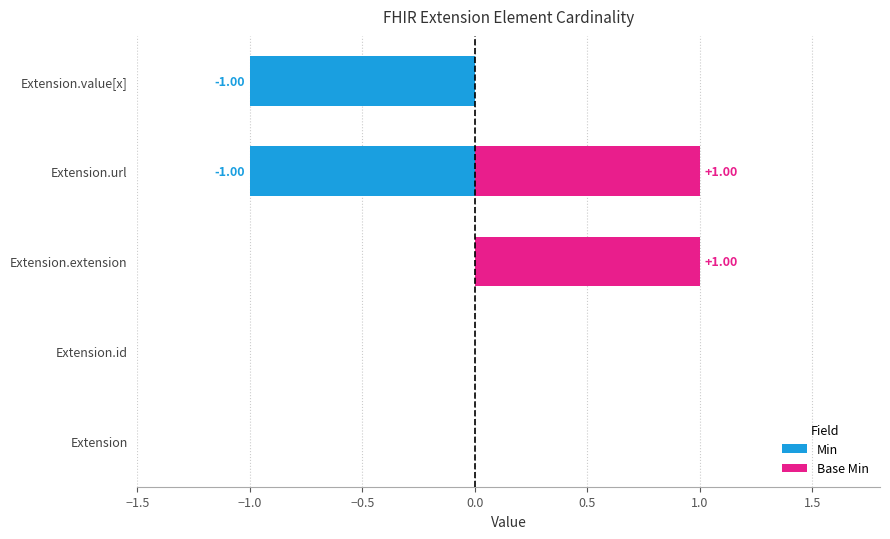

What is the difference between the second highest and second lowest values in the Min series?

1